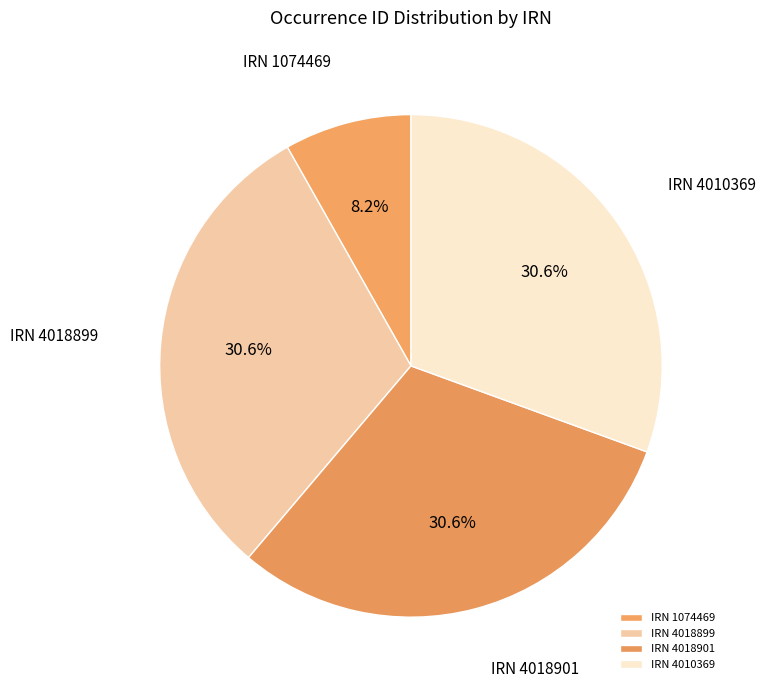

Which slice is the smallest?

IRN 1074469